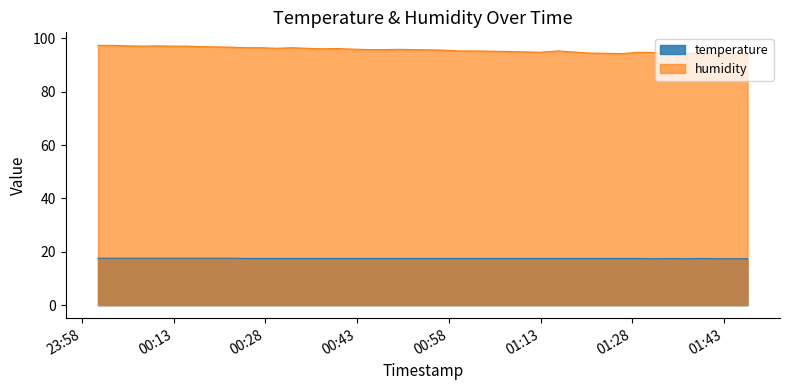

Which series changed the most between 2022-10-16T00:07:56 and 2022-10-16T00:37:09?

humidity